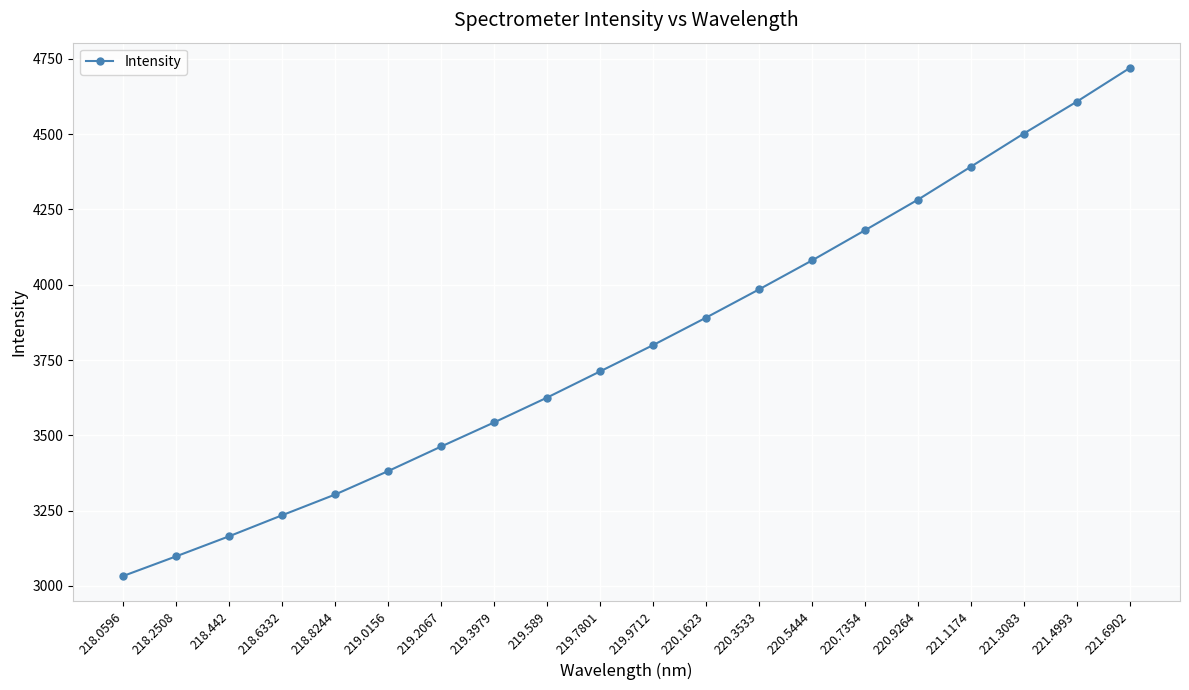

True or false: the data shows 3381.5 at 219.0156.

True